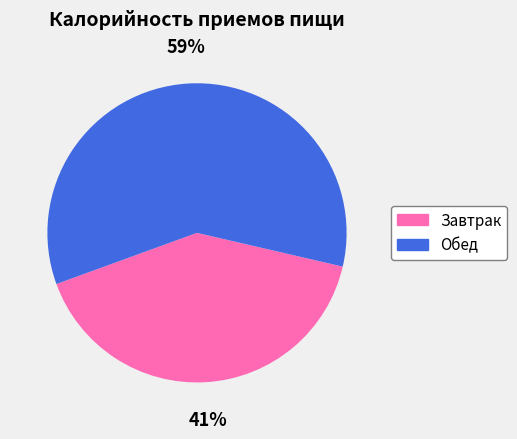

Does Завтрак account for over 50% of the chart?

No